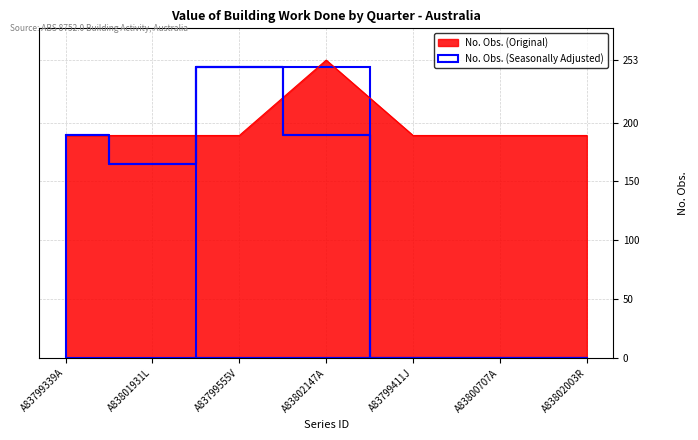

What is the sum of all No. Obs. (Seasonally Adjusted) values?

790